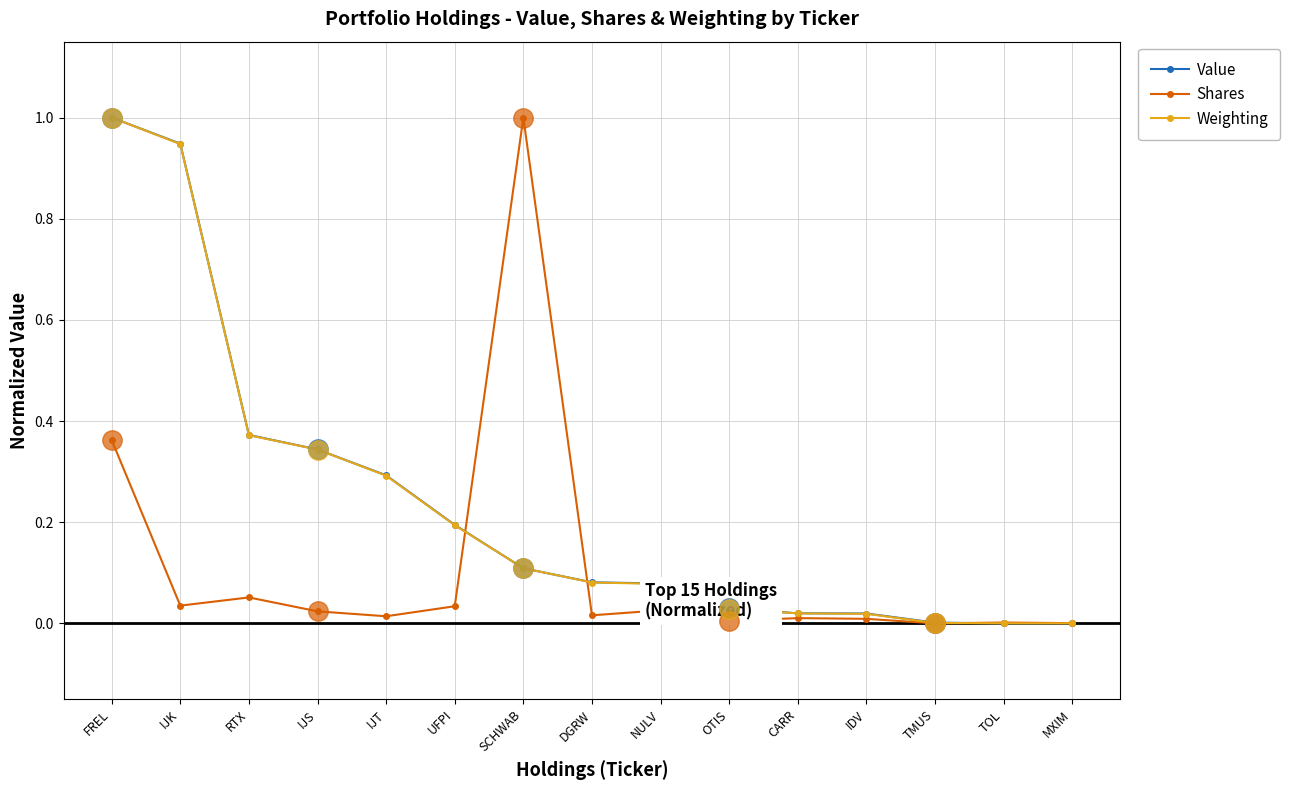

True or false: Shares has a value of 0.0 at IDV.

True